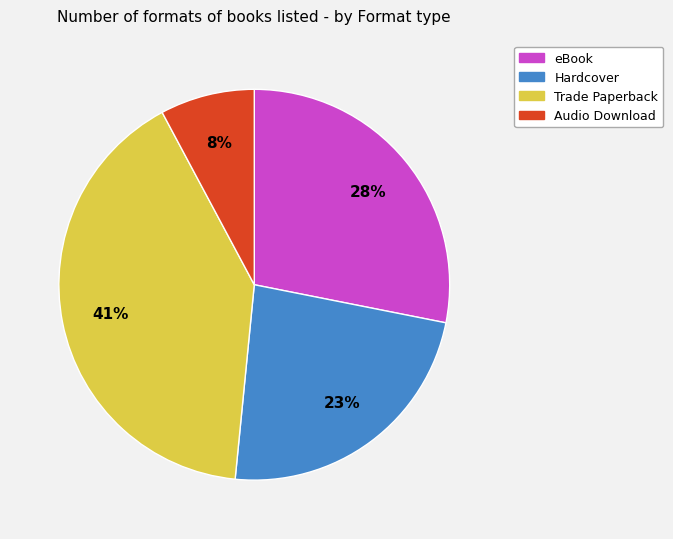

Do Hardcover and Audio Download together represent more than half of the pie?

No